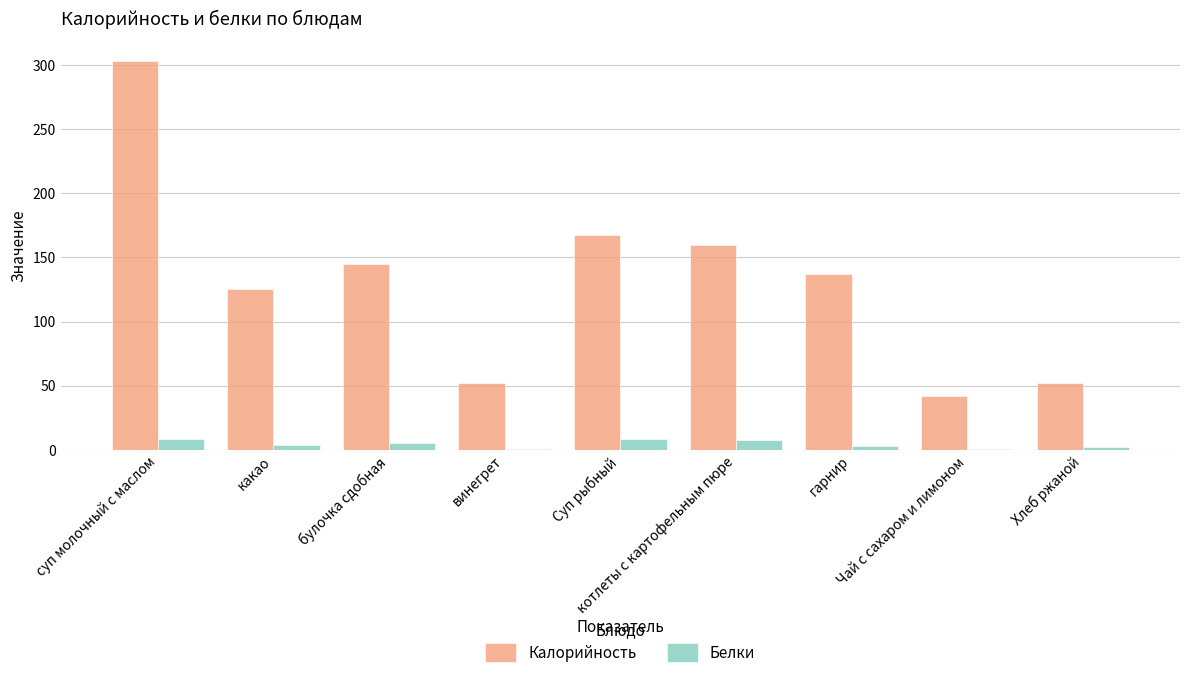

What is the sum of all Калорийность values?

1183.6